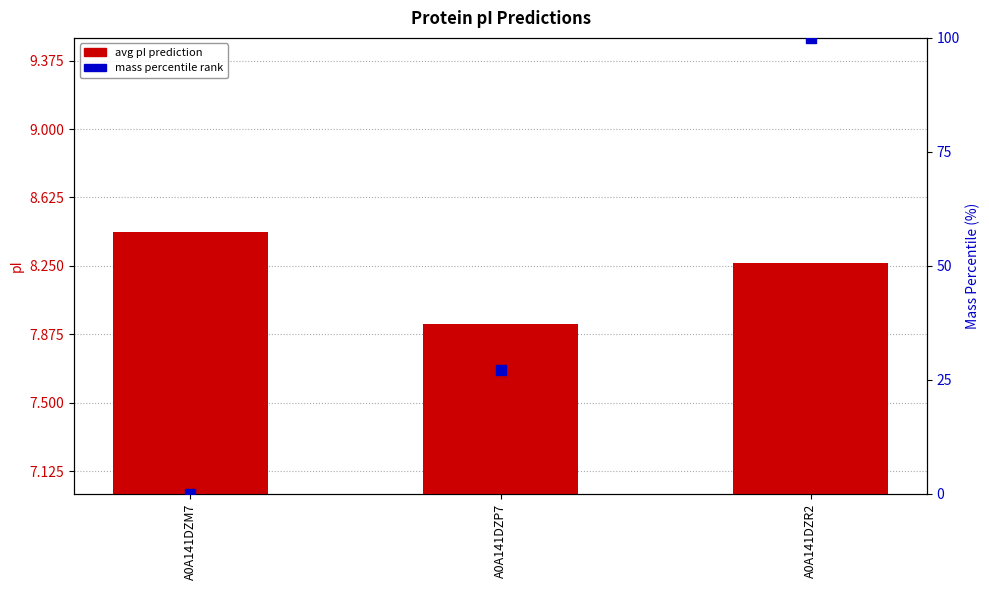

What are all the series names shown in the legend?

avg pI prediction, mass percentile rank